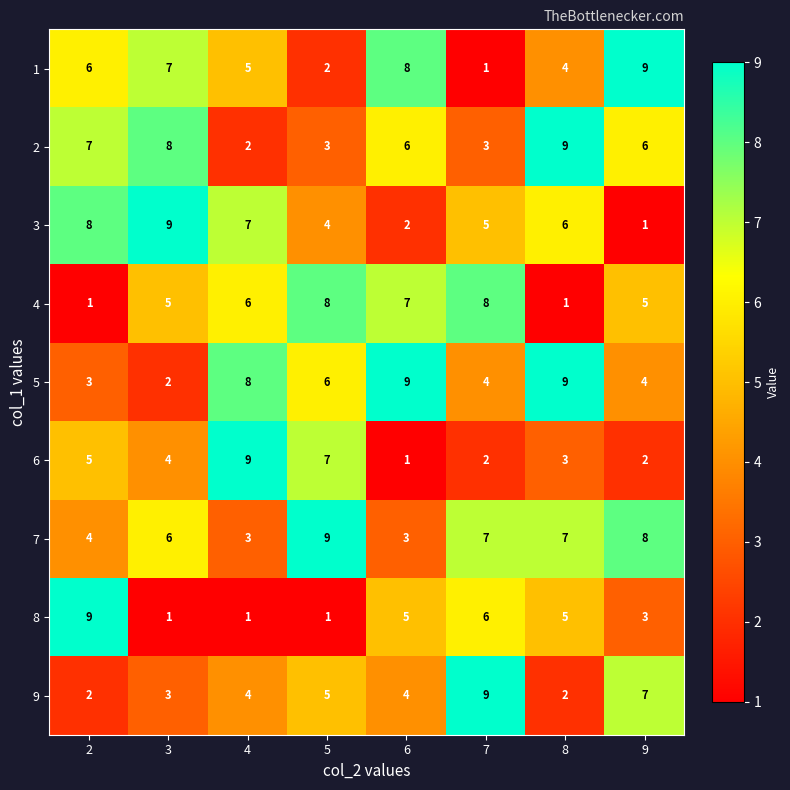

Which category has the highest value in the 1 series?

9